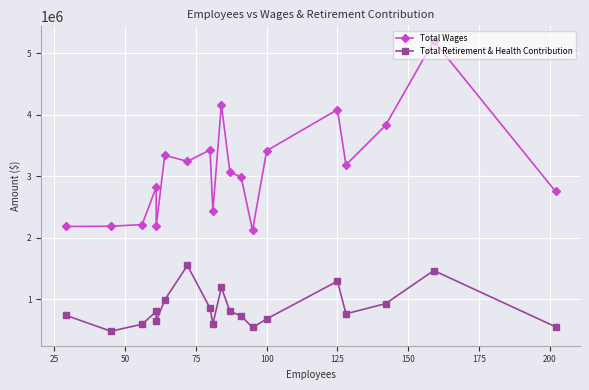

How many interior local valleys does the Total Wages series have?

5